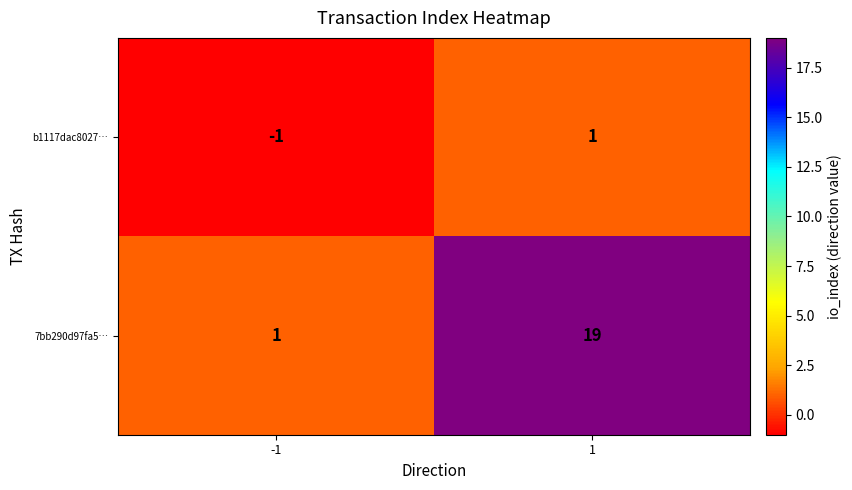

The 7bb290d97fa5… series shows 28 at 1. True or false?

False